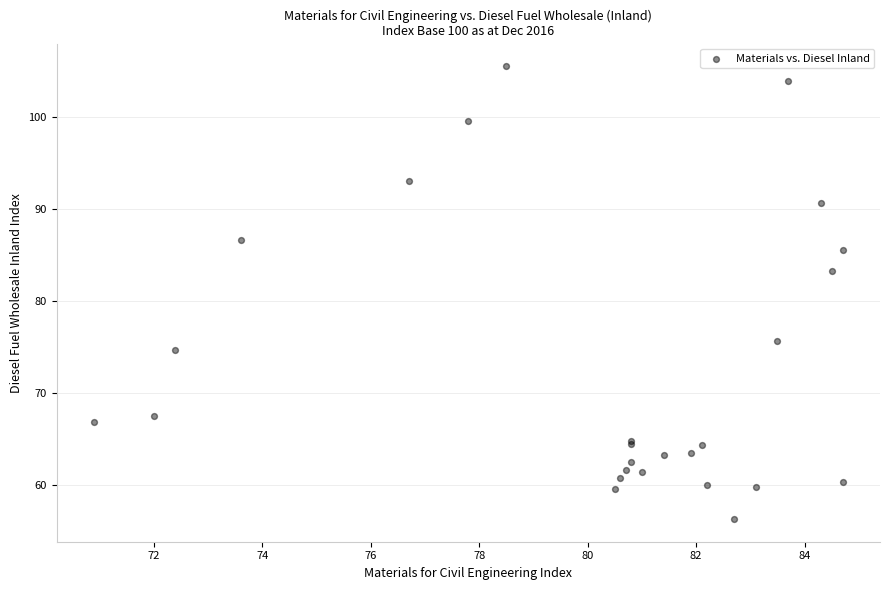

What Y value in the scatter plot is closest to 80?

83.2